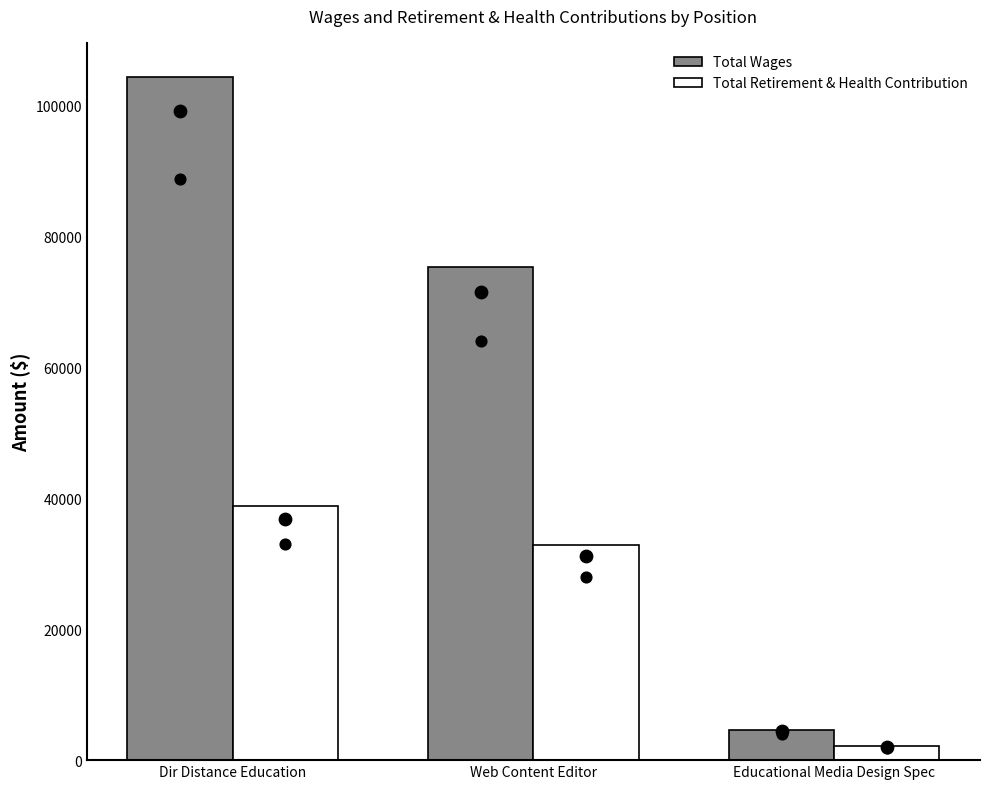

Which series has the largest total across all categories?

Total Wages